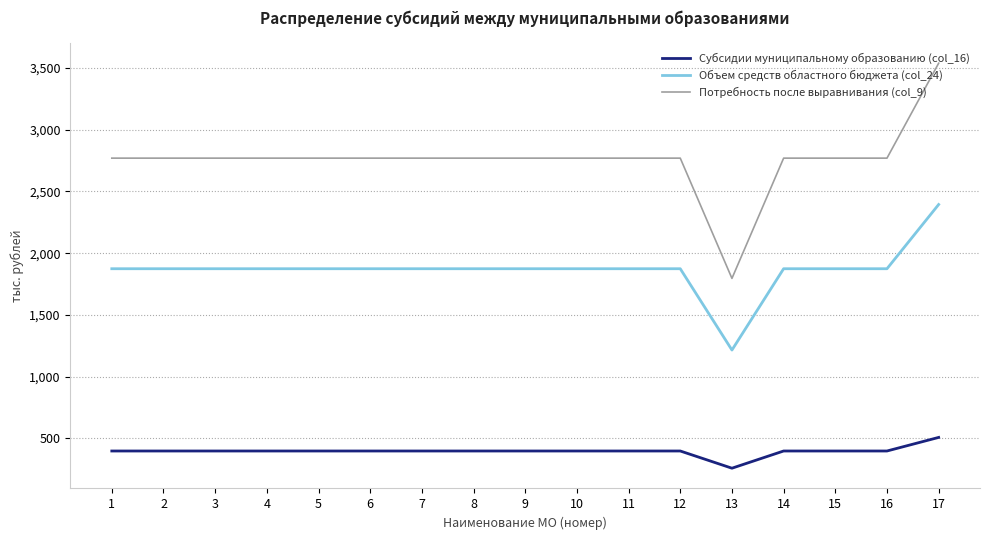

True or false: Субсидии муниципальному образованию (col_16) and Потребность после выравнивания (col_9) cross at least once.

False